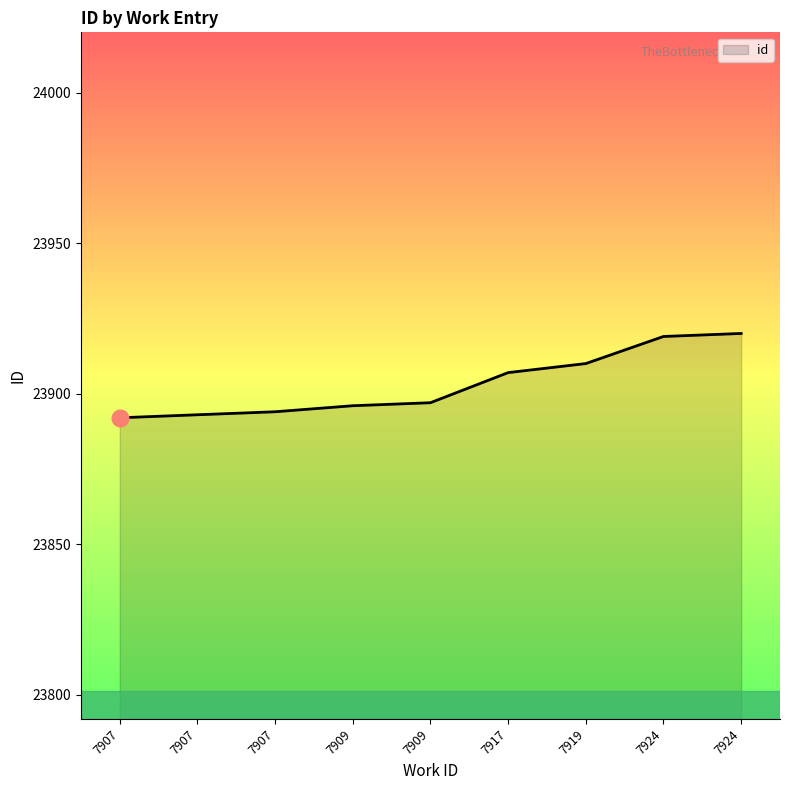

Rank the categories by value from highest to lowest.

7924, 7924, 7919, 7917, 7909, 7909, 7907, 7907, 7907